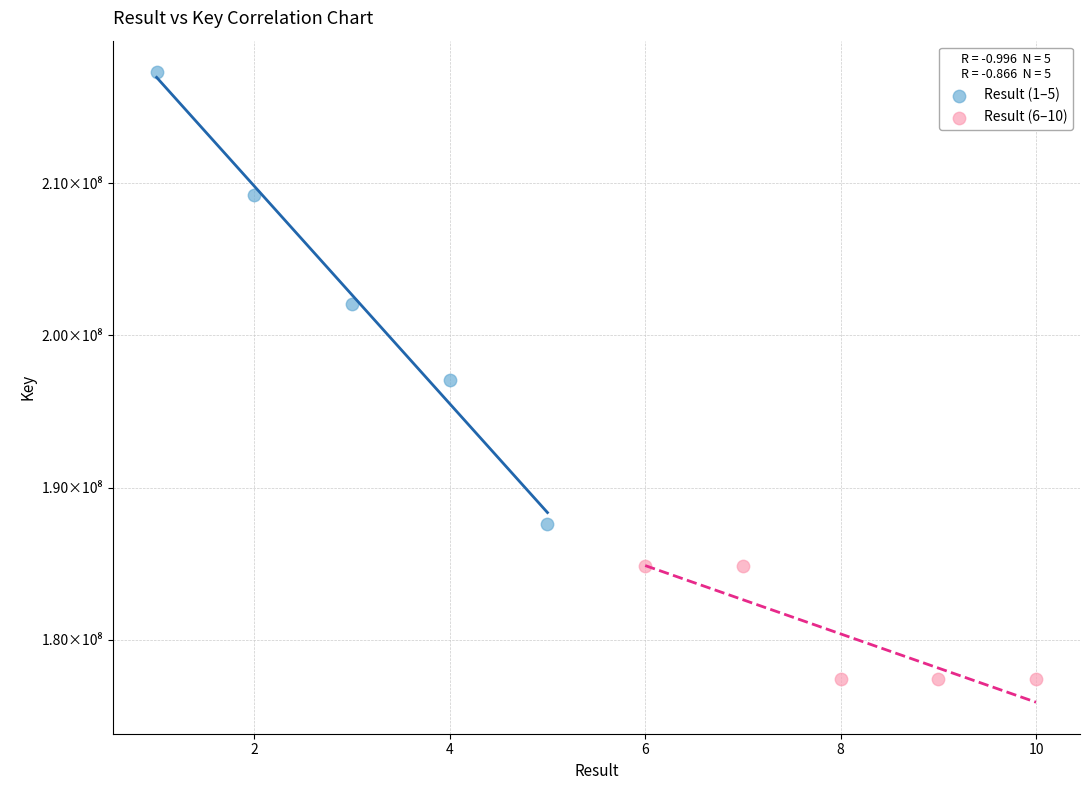

Which series has the widest spread of Y values?

Result (1–5)